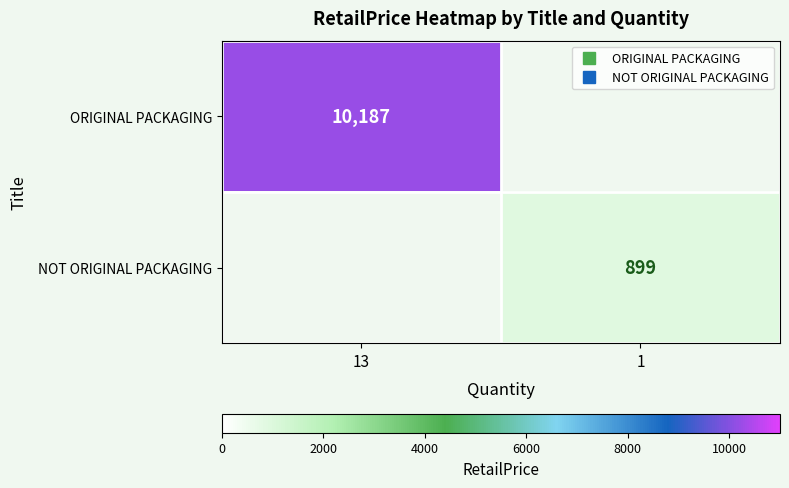

At which label does NOT ORIGINAL PACKAGING reach its peak?

13